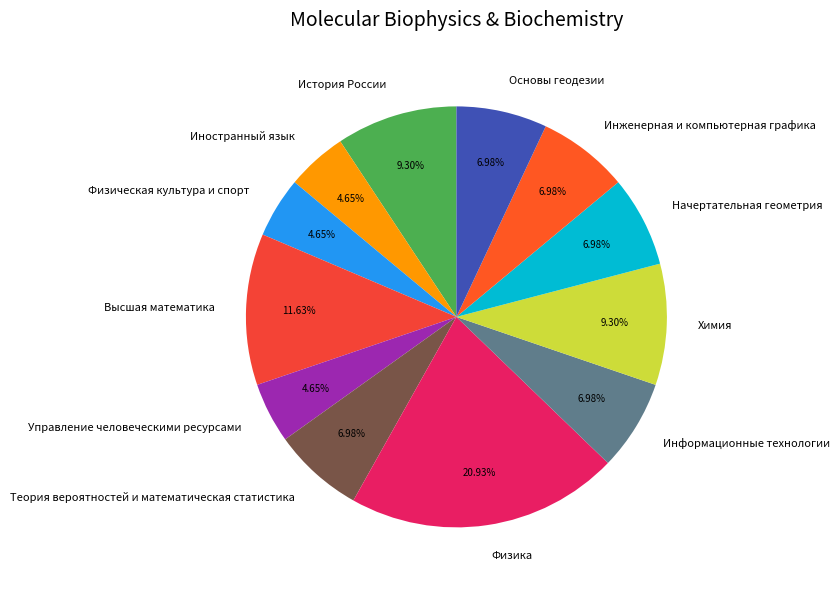

Combined, do Физика and Начертательная геометрия account for over 50%?

No